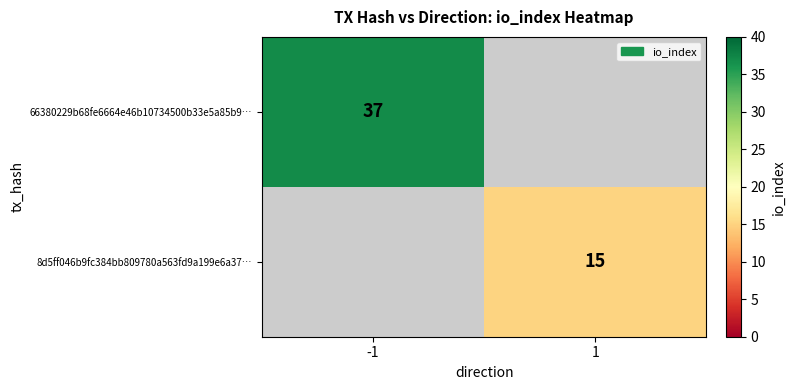

The value of 66380229b68fe6664e46b10734500b33e5a85b9… at -1 is 37. True or false?

True